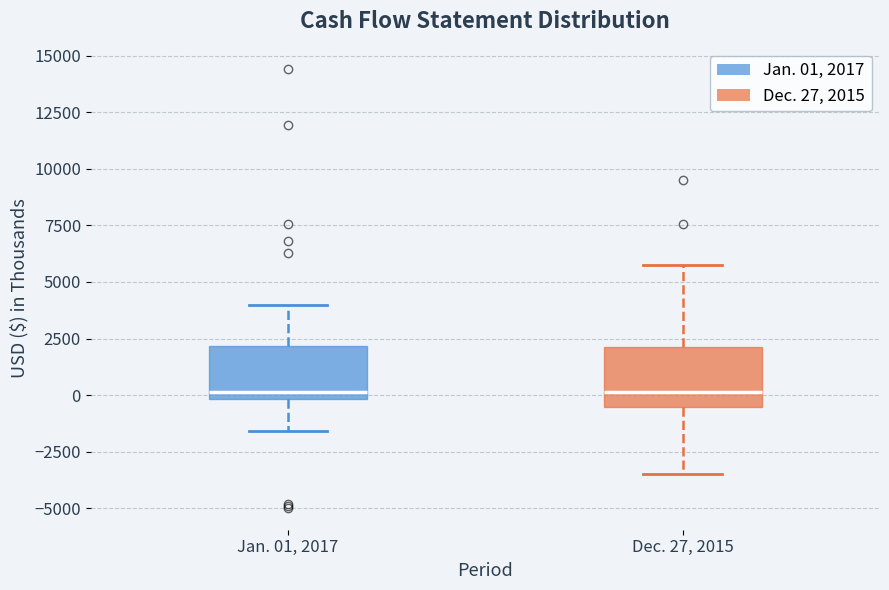

Reading left to right, read every box against the y-axis: the position of its median line, the range the box covers, and the ends of its whiskers. The values are not printed on the chart, so give them approximately, as read against the axis.

Jan. 01, 2017: median 0 (just above the box's lower edge), box 0 to 2000, whiskers -1500 to 4000
Dec. 27, 2015: median 0, box -500 to 2000, whiskers -3500 to 5500